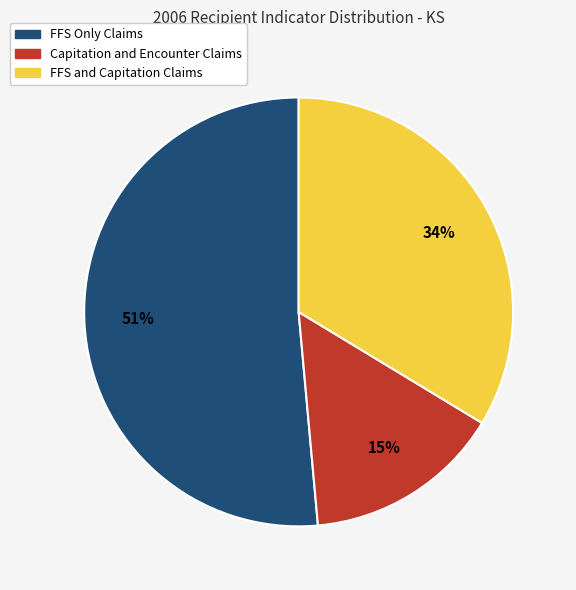

Do FFS Only Claims and FFS and Capitation Claims together represent more than half of the pie?

Yes